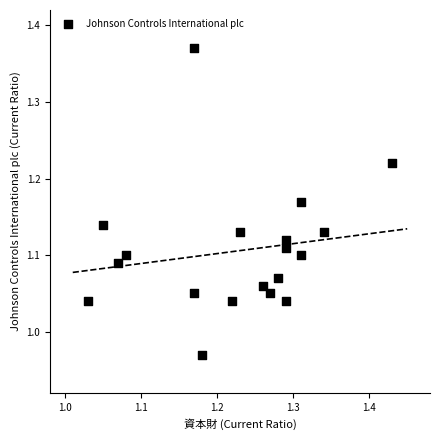

What is the range of X values (max minus min)?

0.4